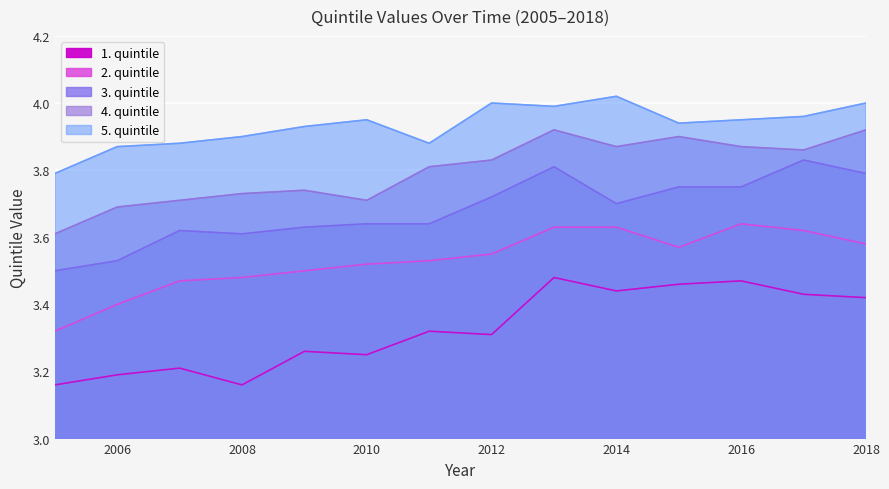

Between 2005 and 2014, which series saw the biggest shift?

2. quintile